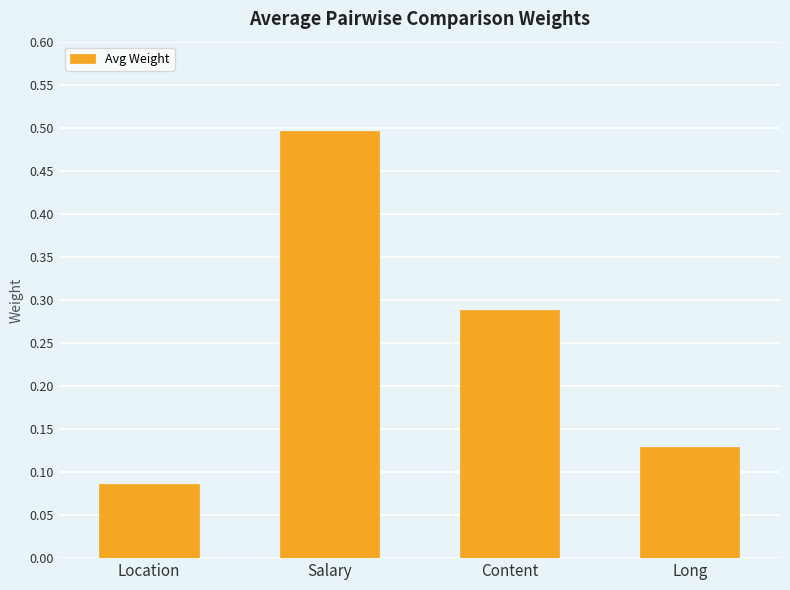

Which has a higher value, Content or Location?

Content